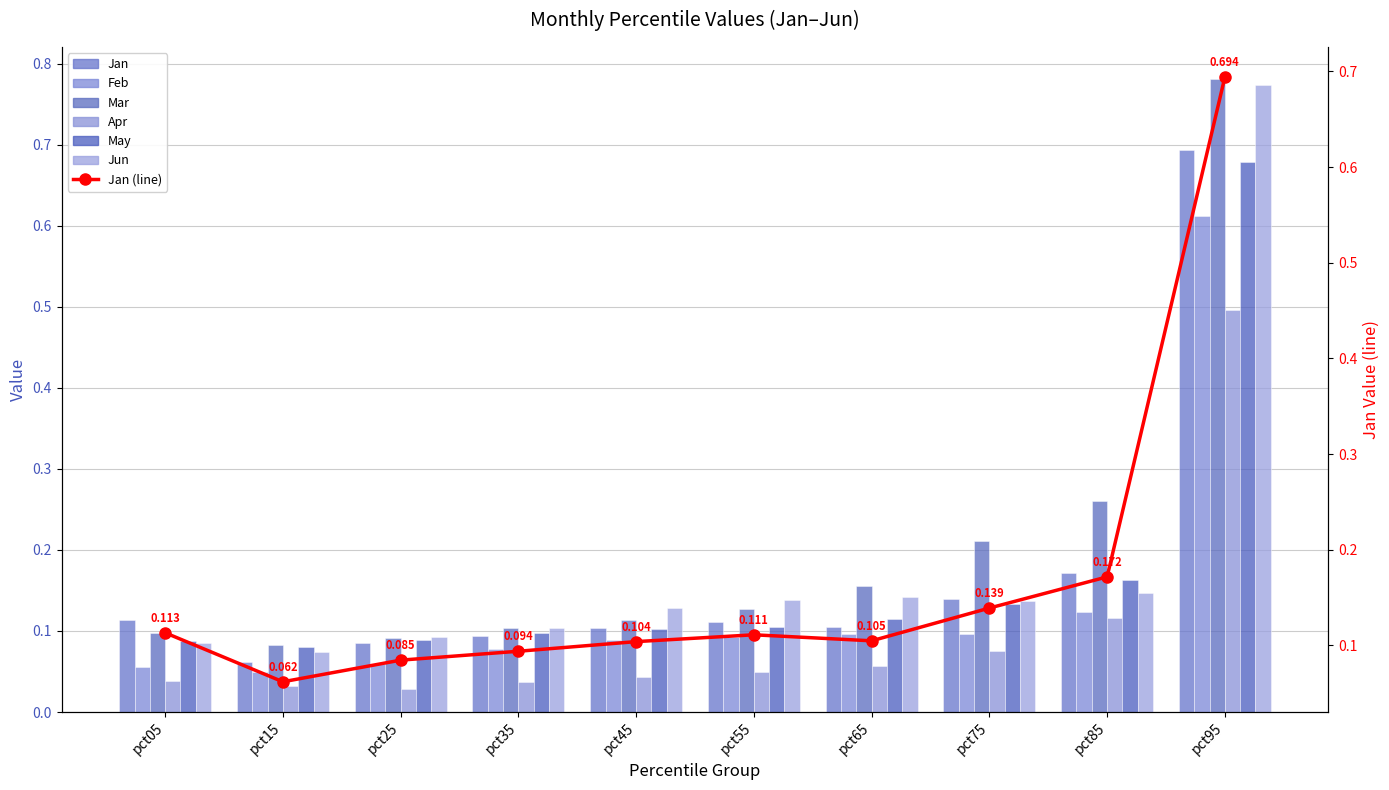

What is the greatest value displayed?

0.8